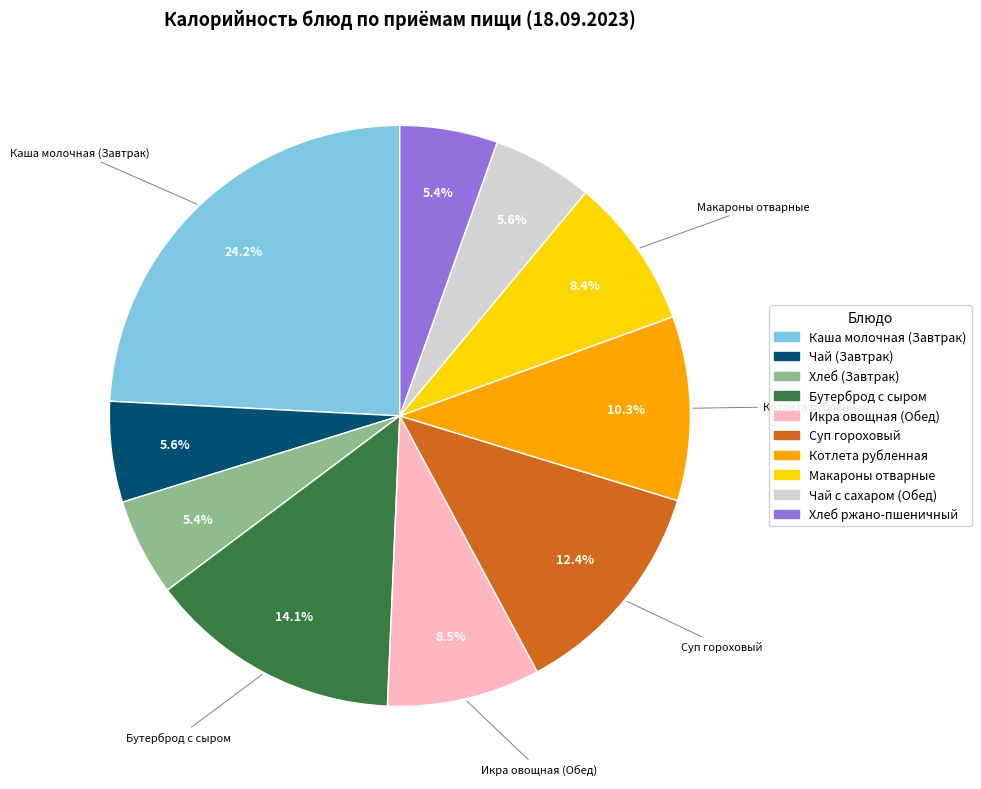

Do Бутерброд с сыром and Хлеб (Завтрак) together represent more than half of the pie?

No